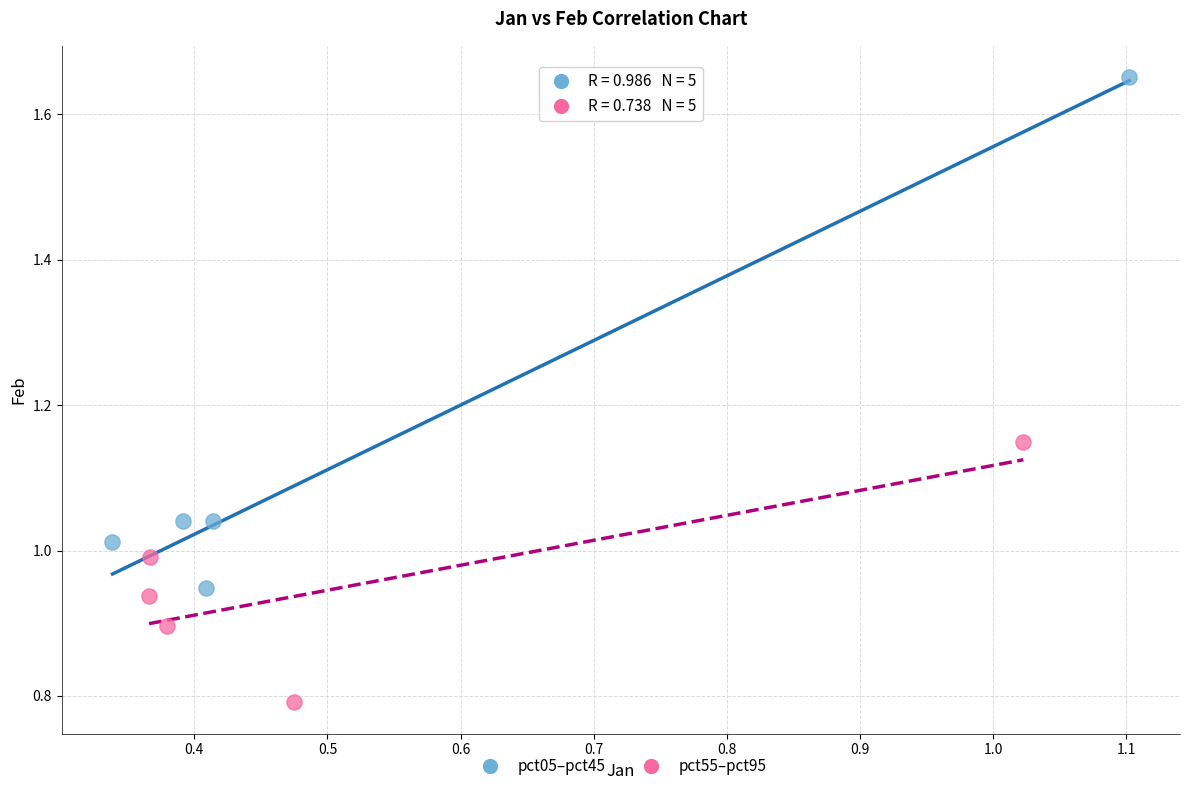

Which series contains the highest Y value?

pct05–pct45